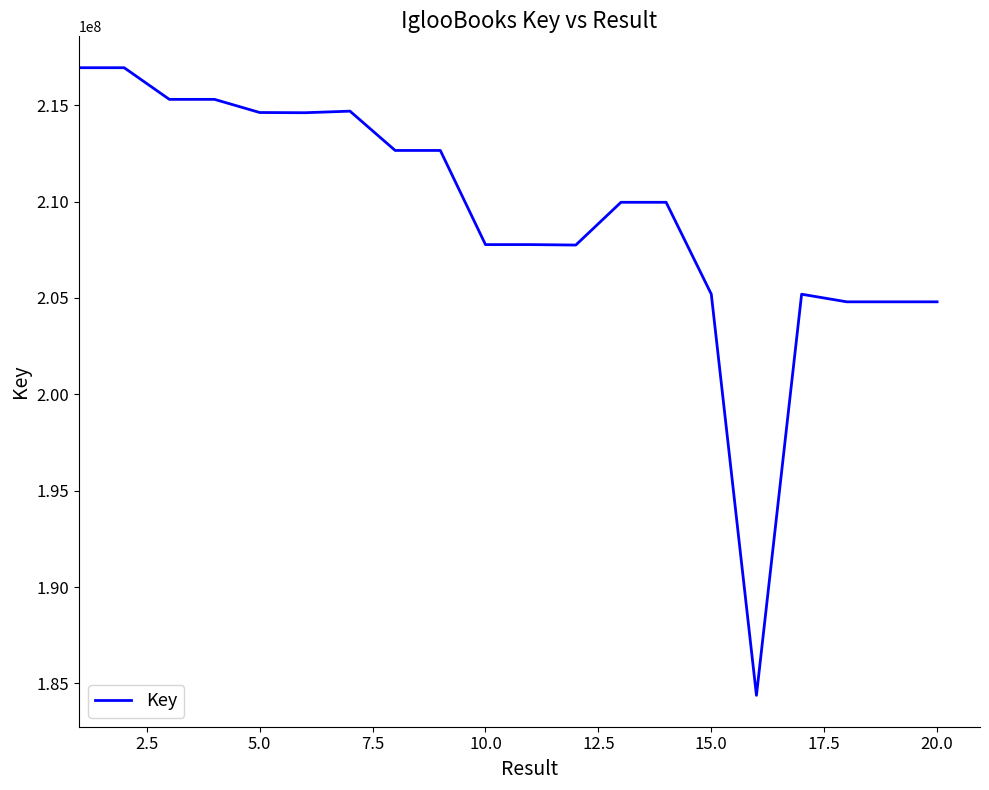

How many values are below 209961916?

10